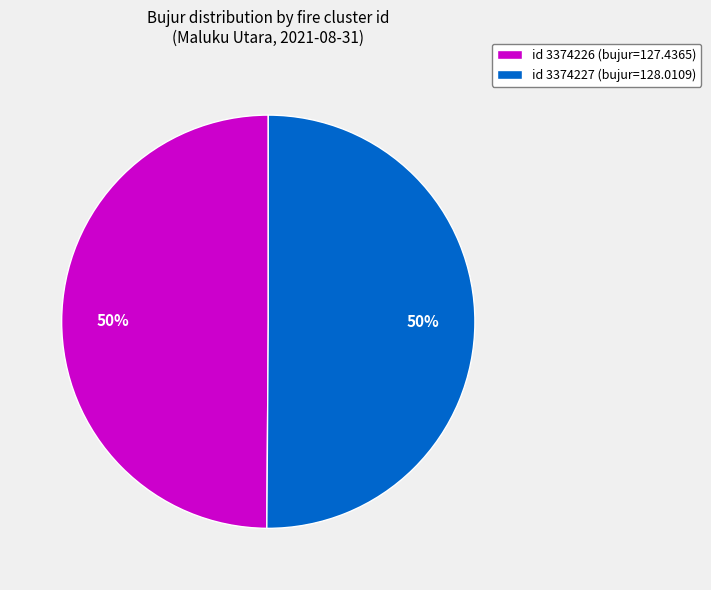

To the nearest percent, what portion does id 3374226 (bujur=127.4365) represent?

50%